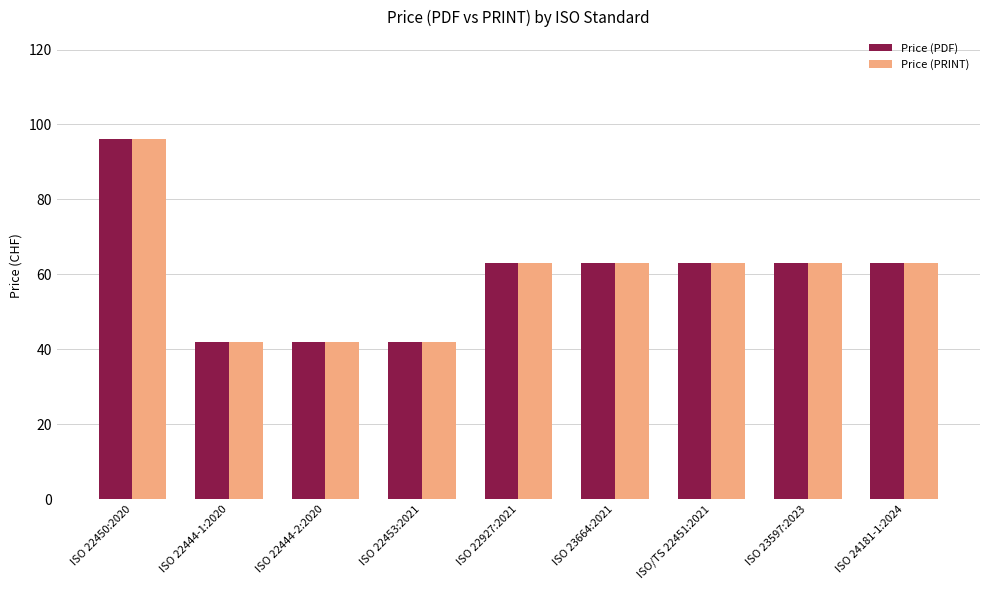

True or false: Price (PDF) has a value of 63 at ISO/TS 22451:2021.

True